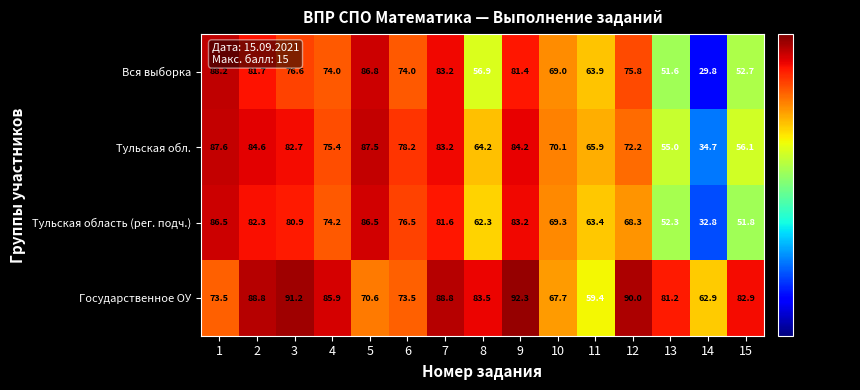

Where is Тульская обл. nearest to the value 61?

8